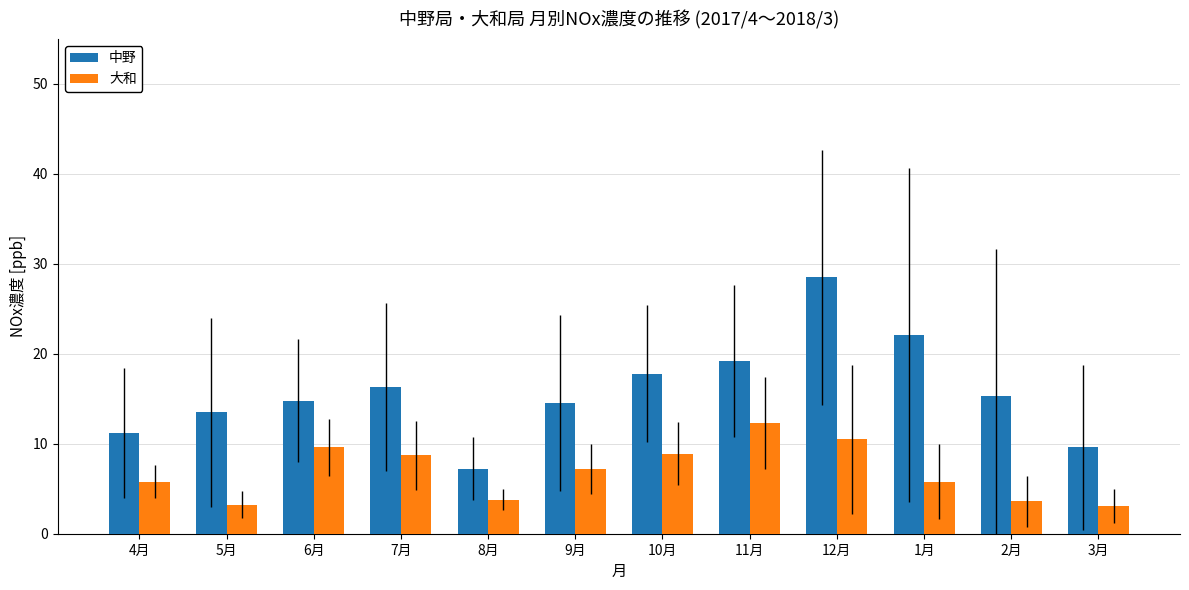

How many groups of bars are there?

12